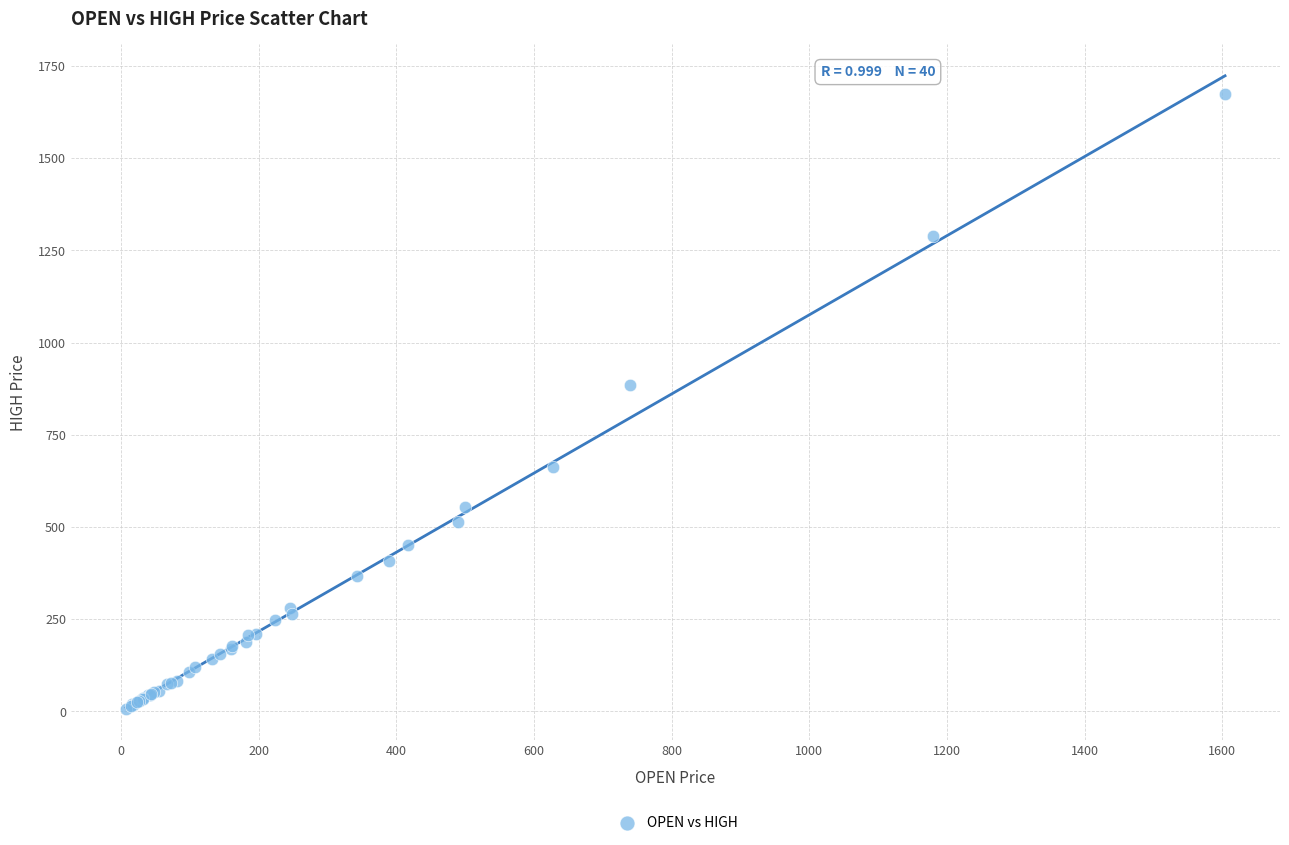

What Y value in the scatter plot is closest to 841?

885.2